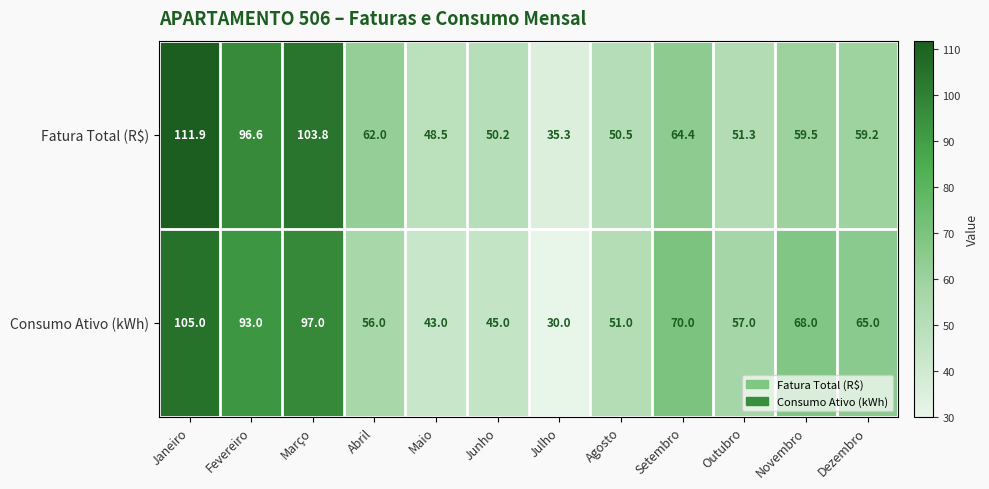

Reading left to right, transcribe all the data shown in this chart.

Fatura Total (R$): Janeiro=111.9	Fevereiro=96.6	Março=103.8	Abril=62.0	Maio=48.5	Junho=50.2	Julho=35.3	Agosto=50.5	Setembro=64.4	Outubro=51.3	Novembro=59.5	Dezembro=59.2
Consumo Ativo (kWh): Janeiro=105.0	Fevereiro=93.0	Março=97.0	Abril=56.0	Maio=43.0	Junho=45.0	Julho=30.0	Agosto=51.0	Setembro=70.0	Outubro=57.0	Novembro=68.0	Dezembro=65.0